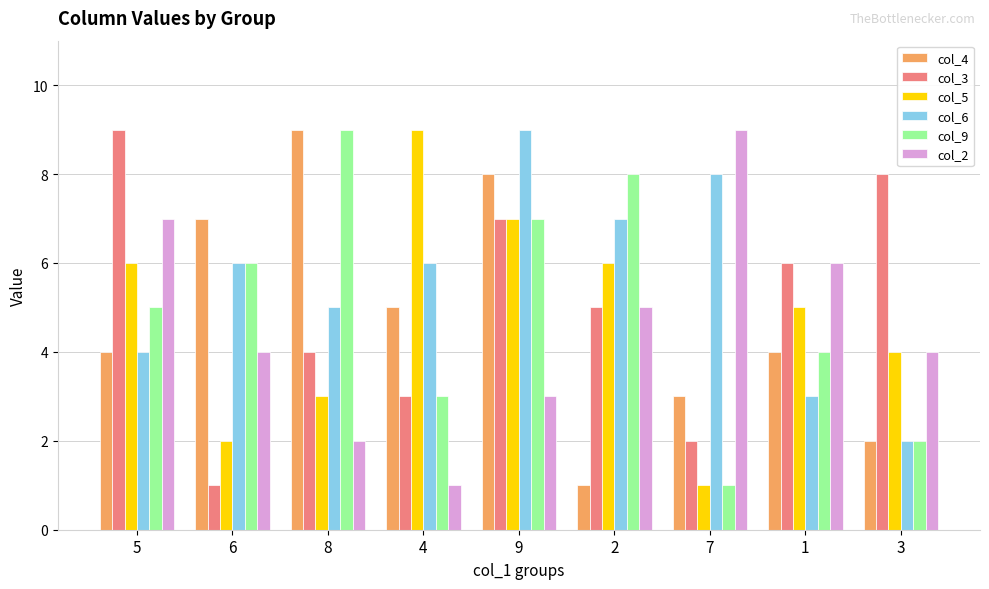

How many series are shown in this chart?

6